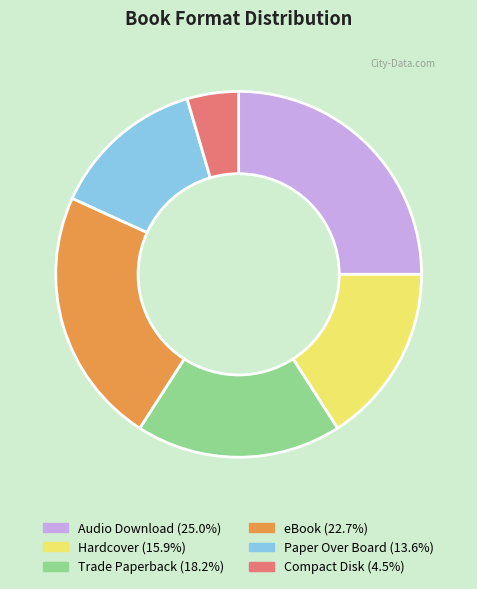

Is it true that Compact Disk is 15% of the pie?

False